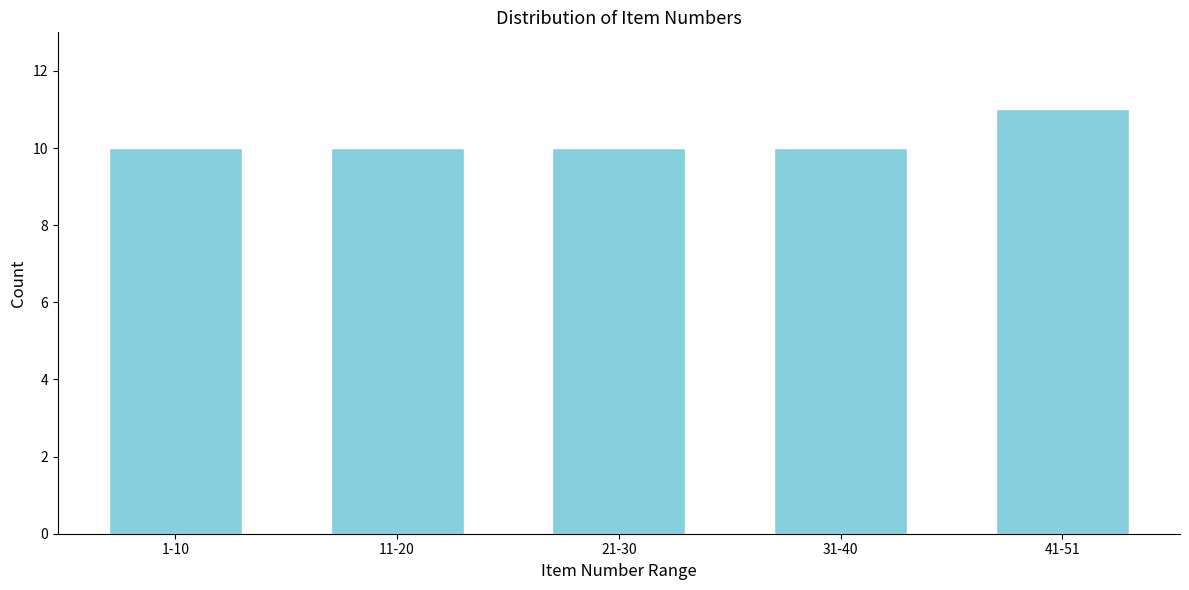

Reading left to right, list all the values displayed in this chart.

1-10=10	11-20=10	21-30=10	31-40=10	41-51=11